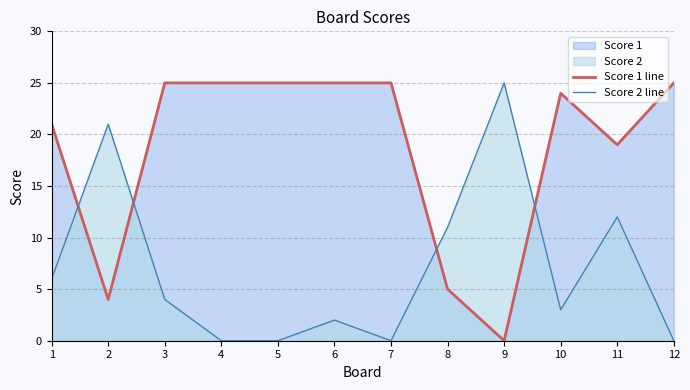

What is the sum of the Score 2 line values at 2 and 7?

21